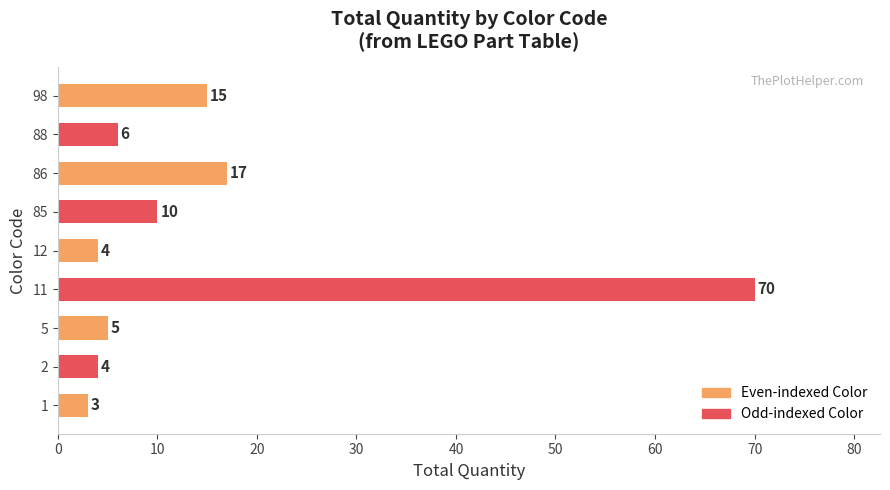

At which category does the chart reach its peak across all series?

11